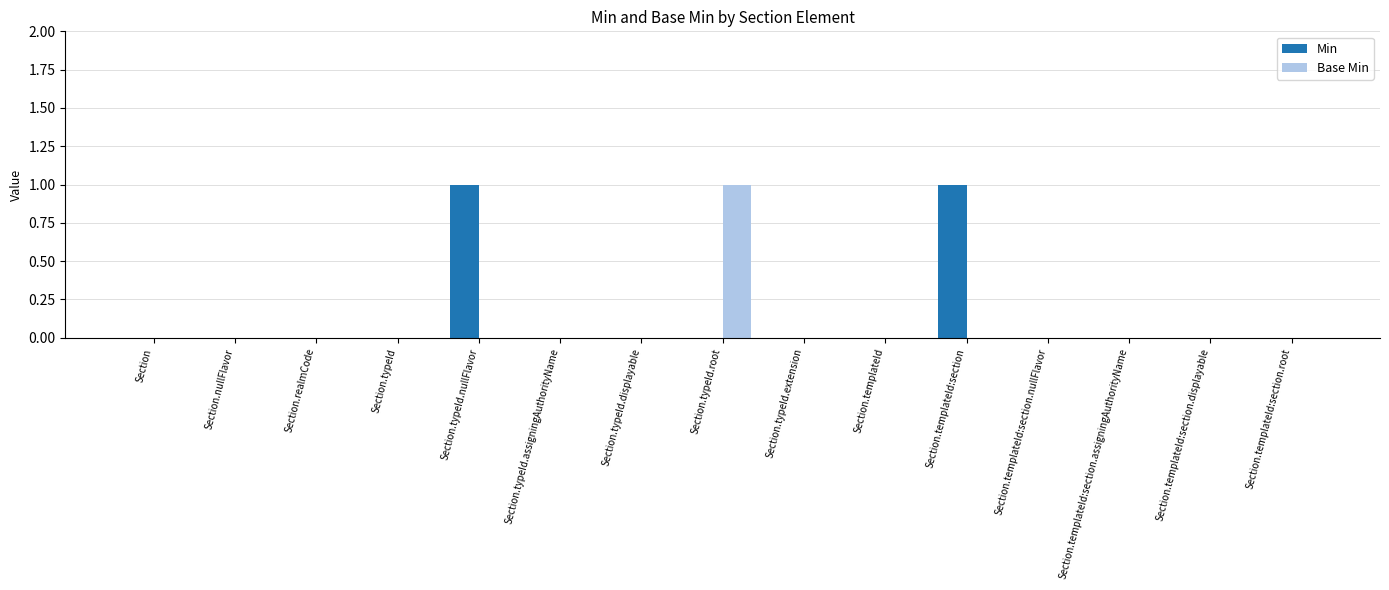

True or false: Base Min has a value of 1 at Section.templateId:section.assigningAuthorityName.

False